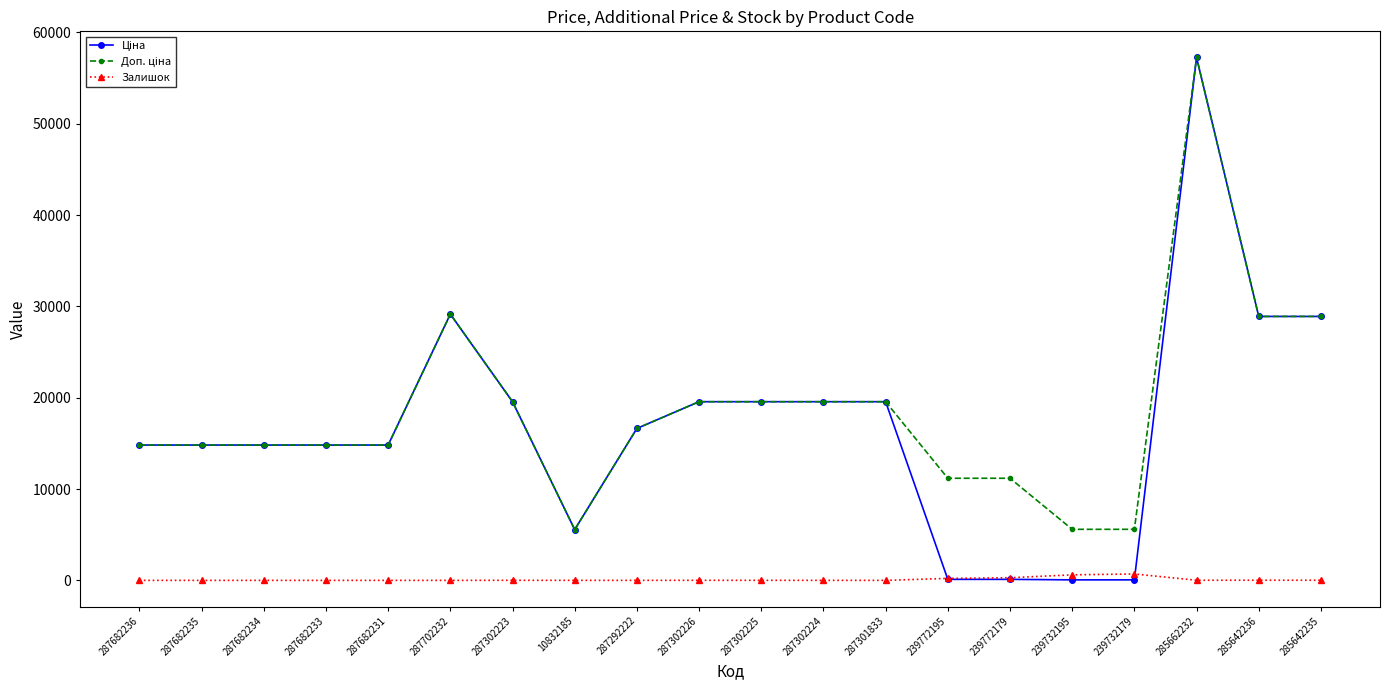

What is the greatest value displayed?

57258.0